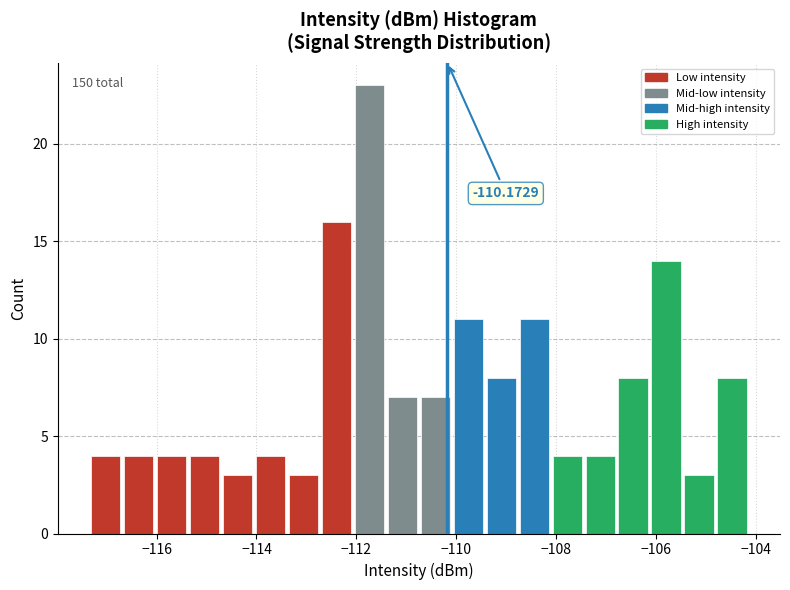

Around what value on the x-axis is the tallest bar? Give the approximate position of its centre, as read against the axis.

-111.8